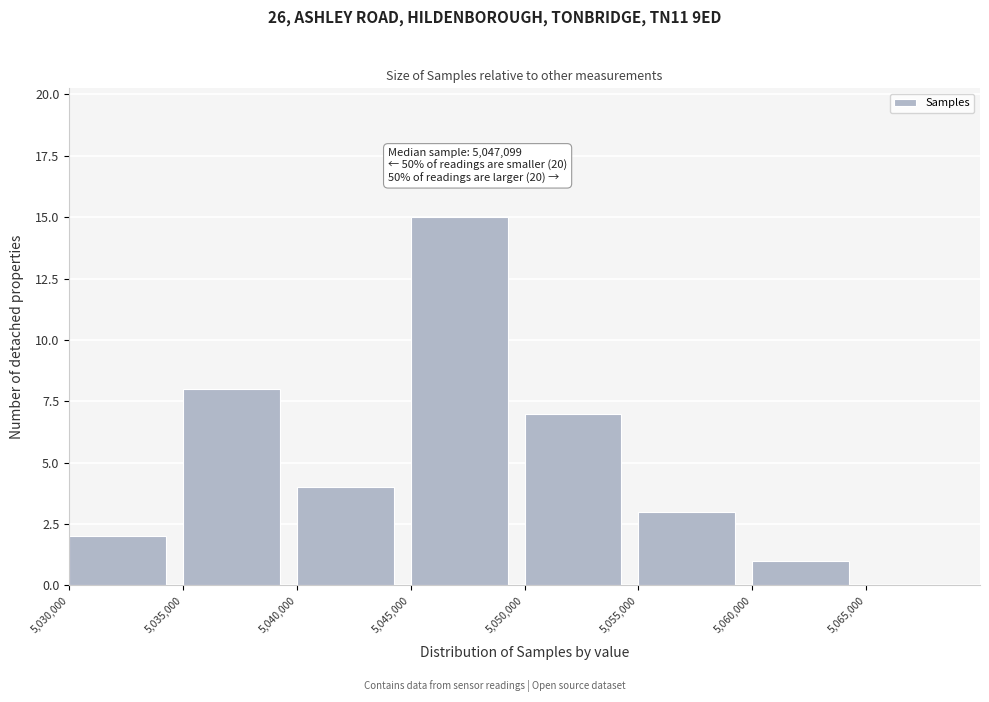

Over which range of the x-axis is the bar tallest?

5045000 to 5050000